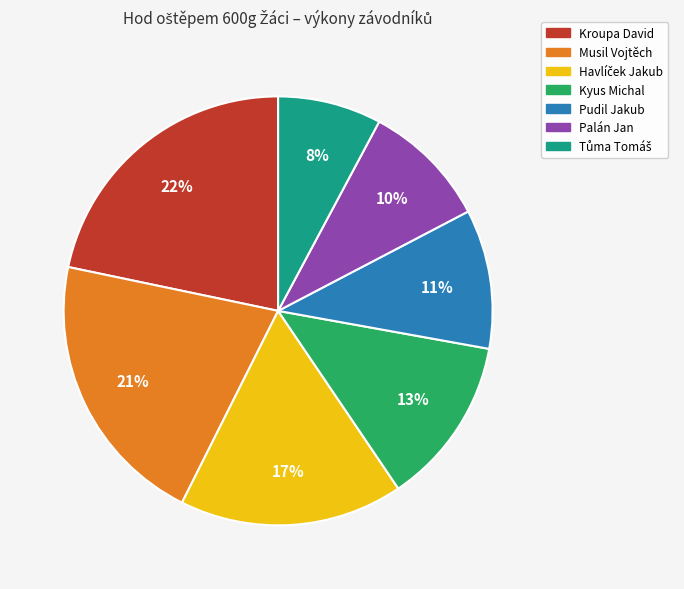

Do Kroupa David and Pudil Jakub together represent more than half of the pie?

No